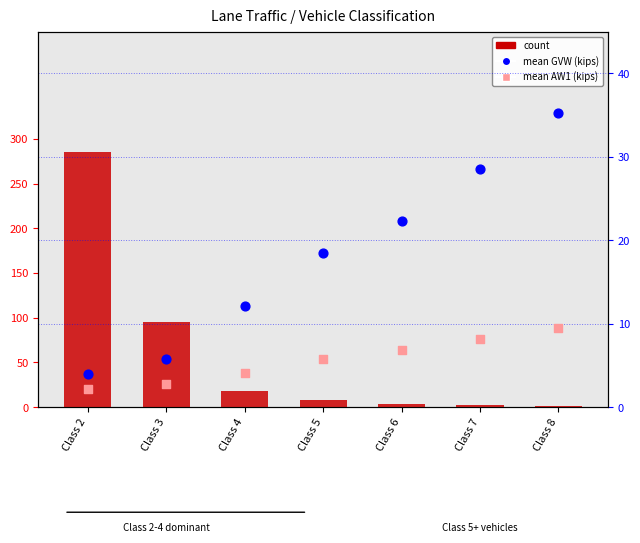

Is the value of count at Class 3 greater than the value of mean AW1 (kips) at Class 3?

Yes